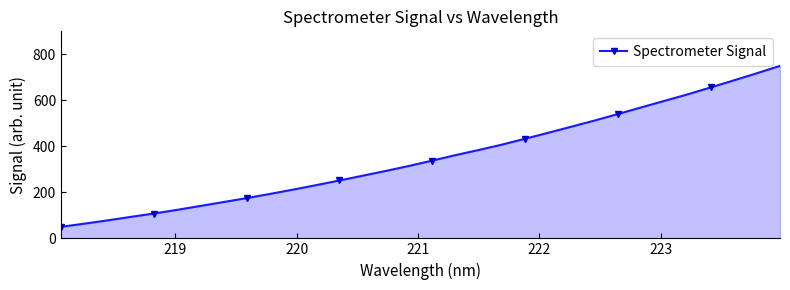

How many data points are less than 338?

16